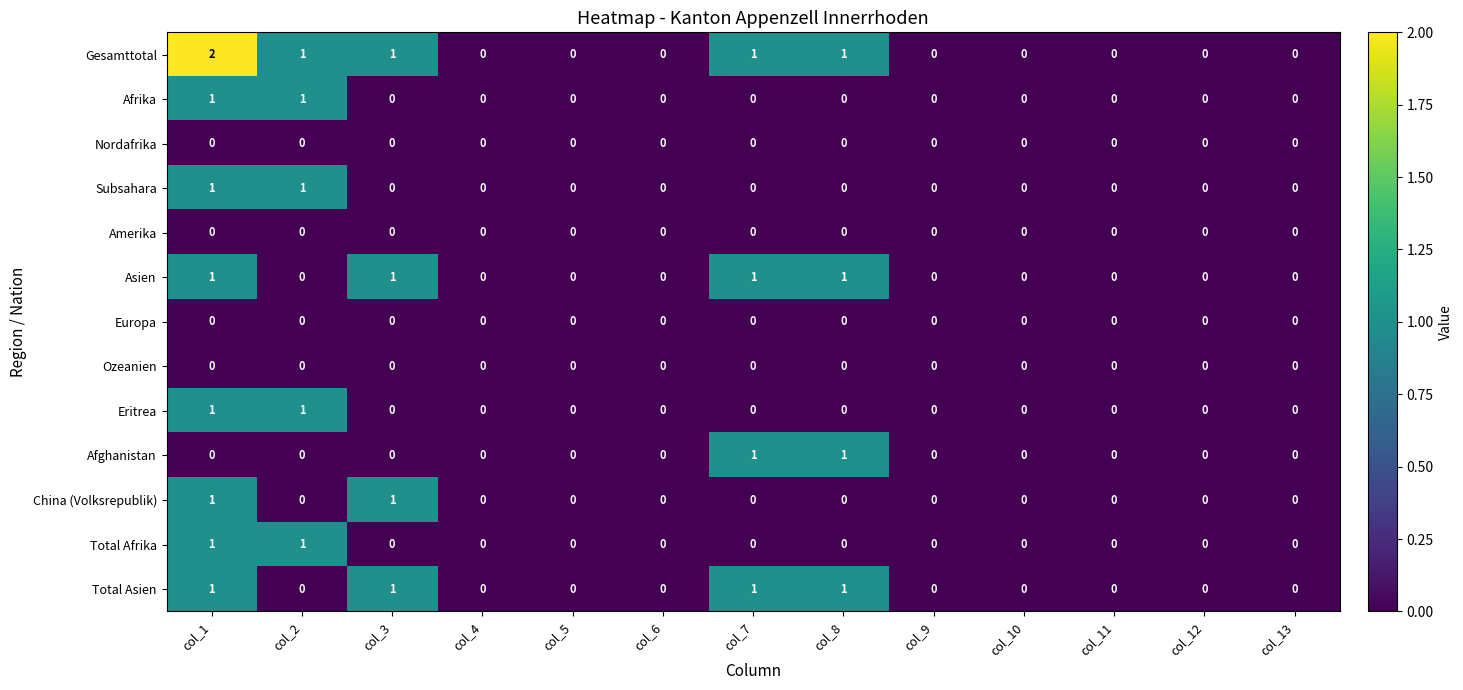

Which series has the largest total across all categories?

Gesamttotal